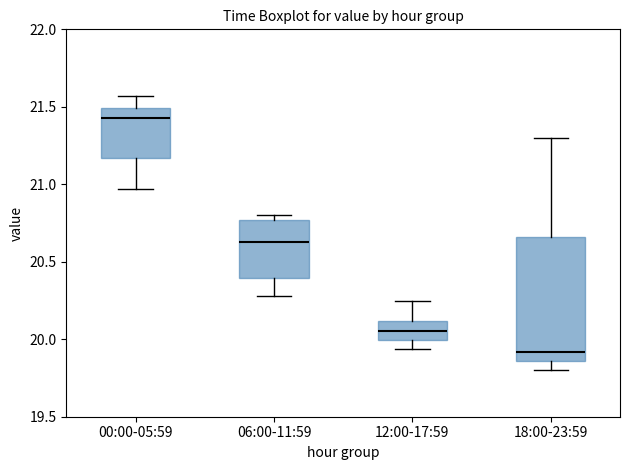

Where is the lower edge of the box for 06:00-11:59 on the y-axis? The values are not printed on the chart, so give them approximately, as read against the axis.

20.40